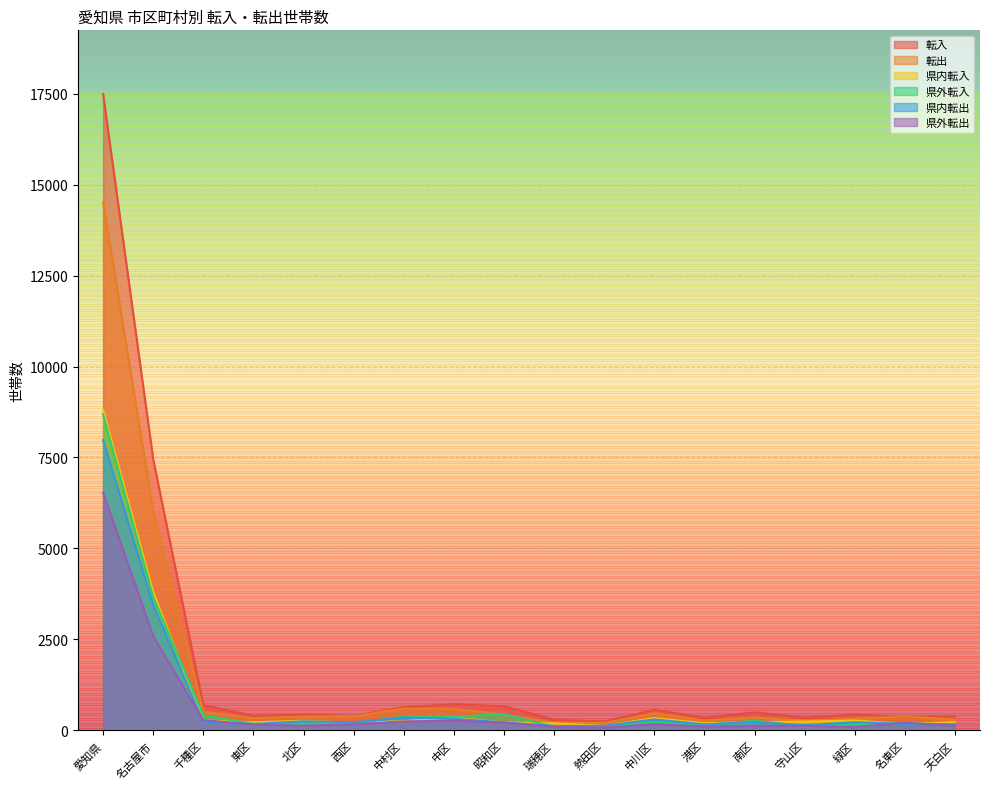

What is the sum of all 転入 values?

32402